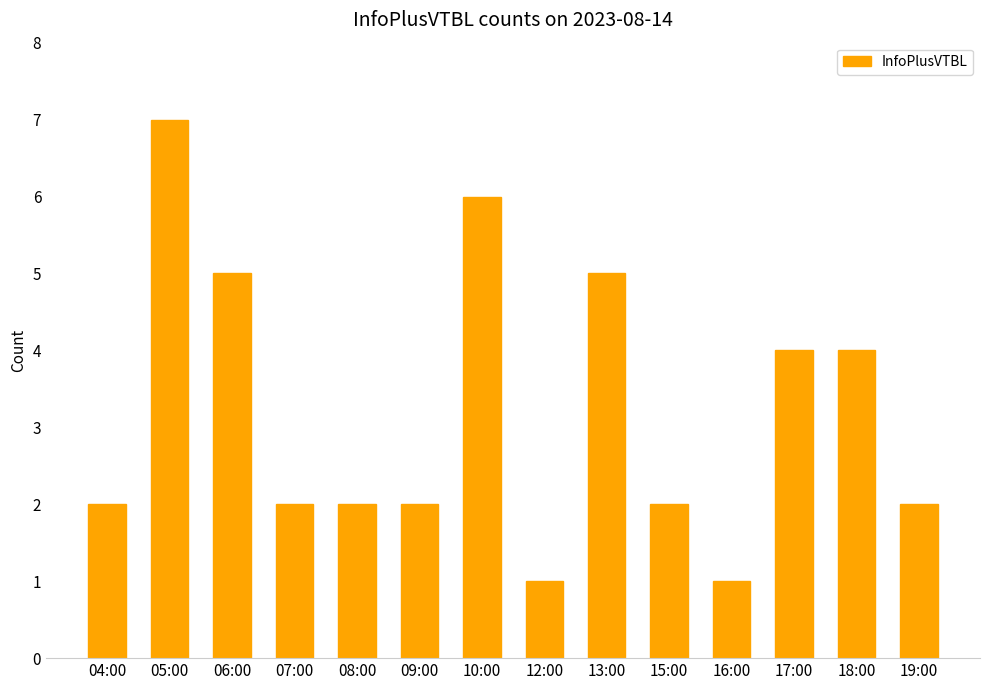

What is the maximum value shown in the chart?

7